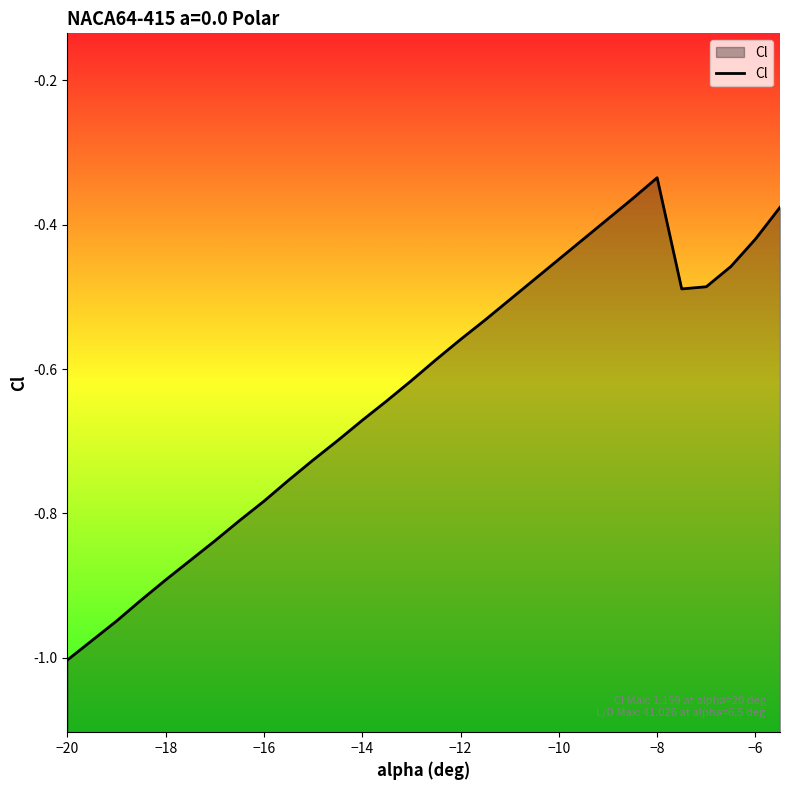

How many distinct data groups are displayed?

1